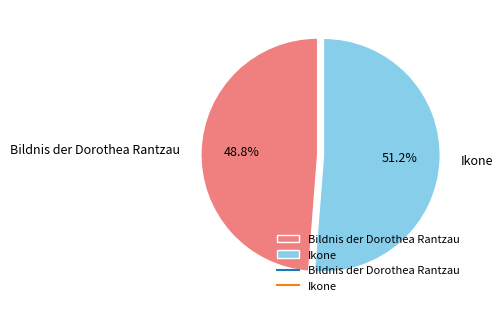

True or false: Bildnis der Dorothea Rantzau accounts for 49% of the total.

True